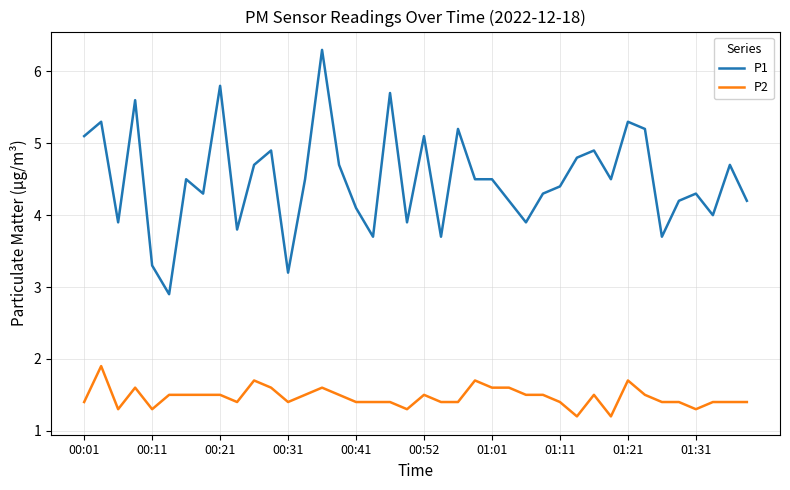

Rank the series by their average value, from highest to lowest.

P1, P2